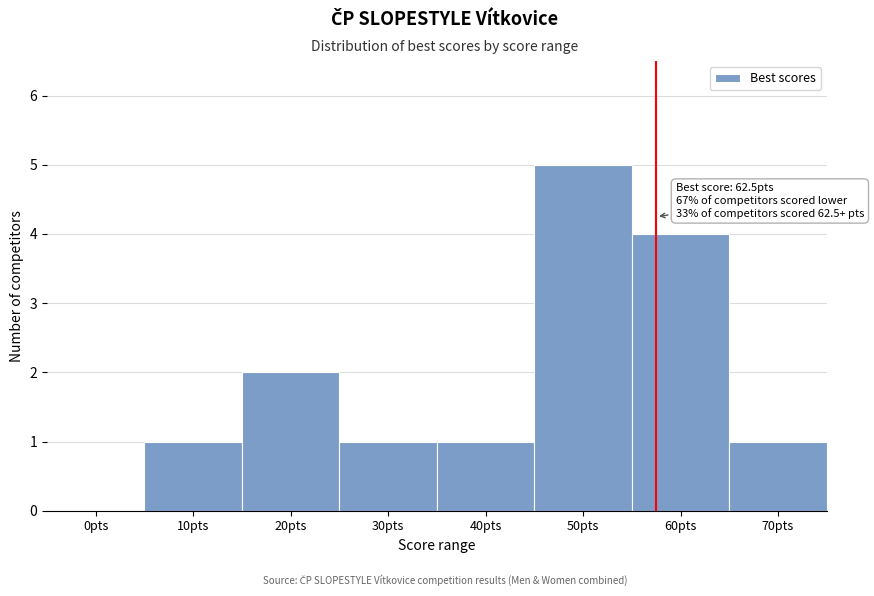

Reading right to left, extract all data points from this chart.

70pts=1	60pts=4	50pts=5	40pts=1	30pts=1	20pts=2	10pts=1	0pts=0